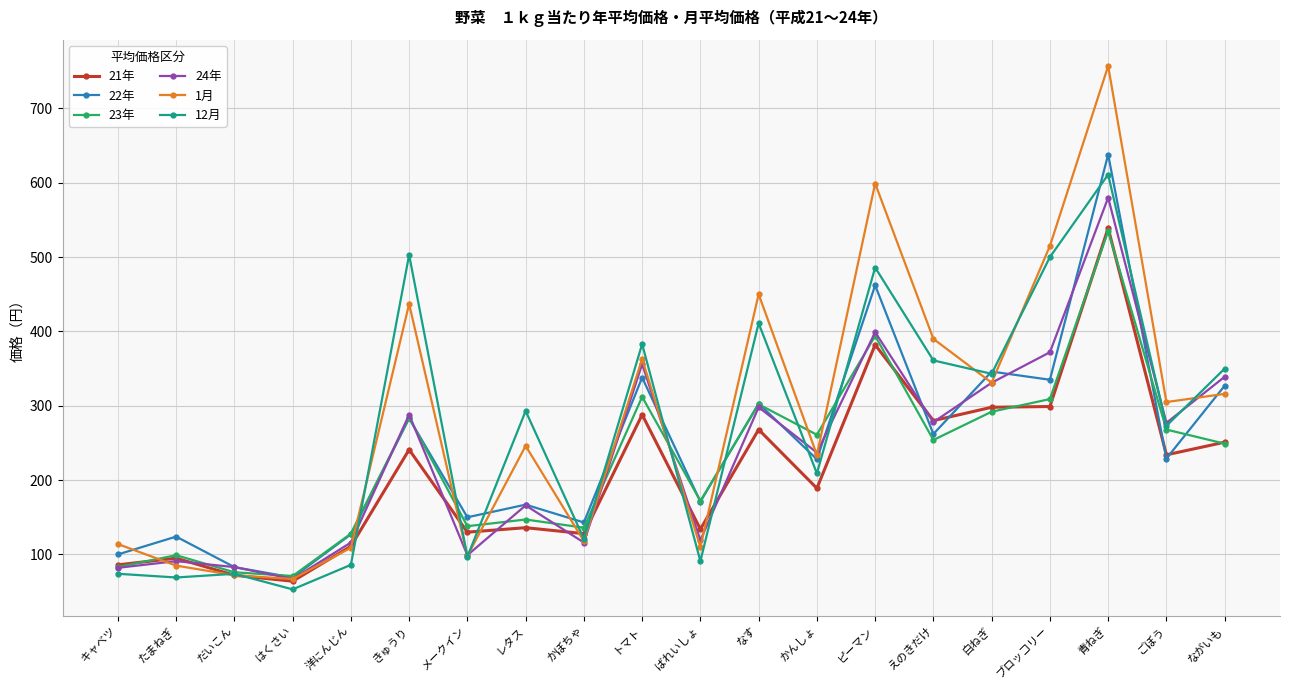

What is the label of the 4th point from the right?

ブロッコリー